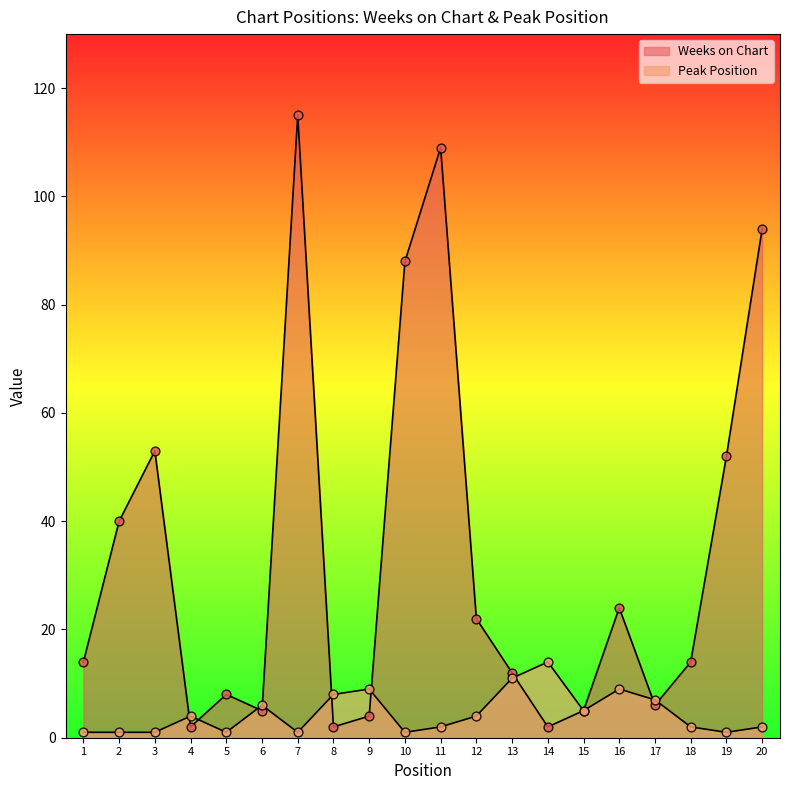

At how many categories does at least one series exceed 91?

3